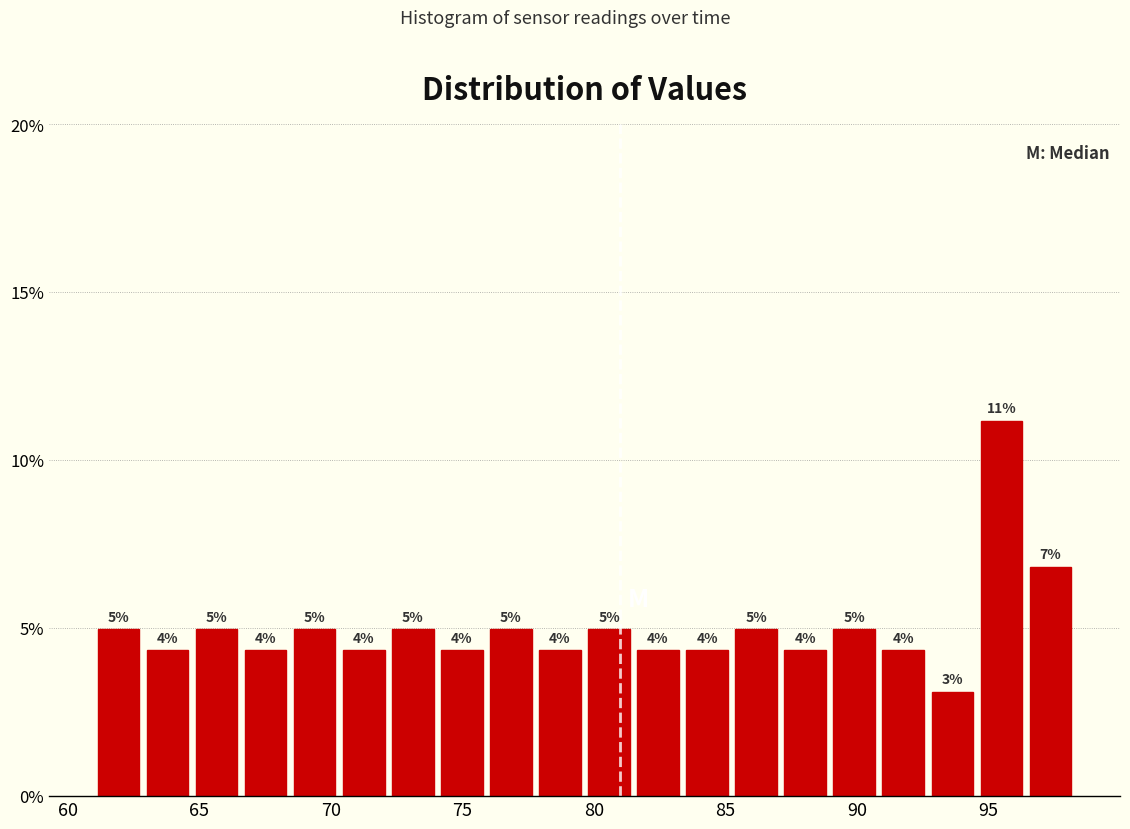

Read against the x-axis, roughly where is the centre of the tallest bar?

95.5